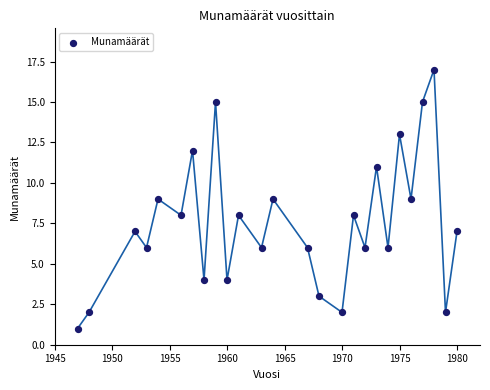

What is the range of X values (max minus min)?

33